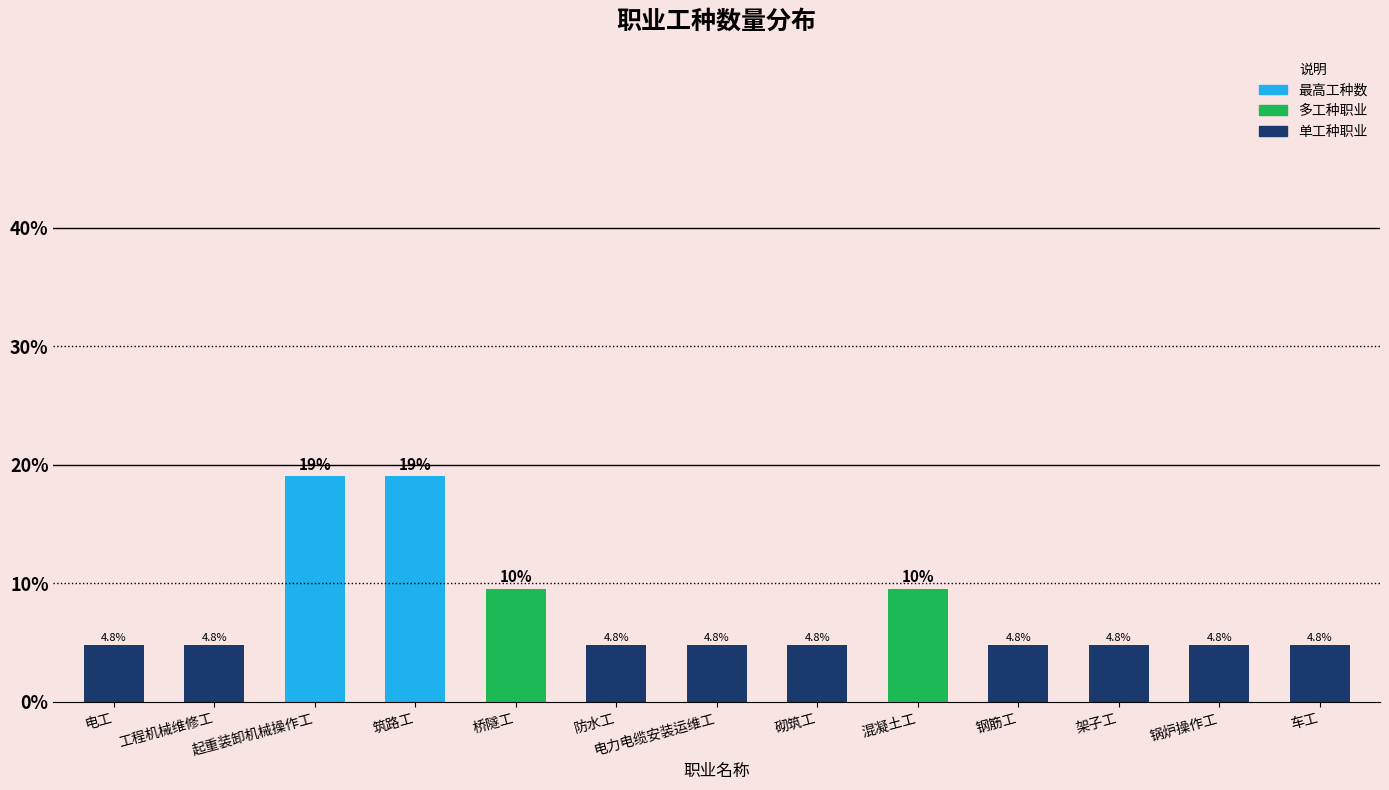

What is the maximum value shown in the chart?

19.0